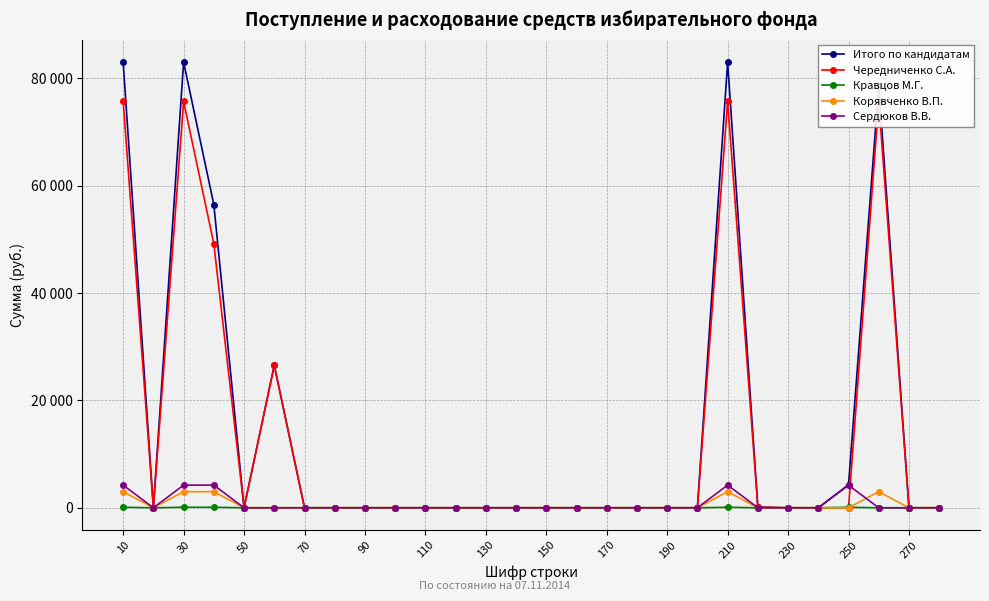

Does the chart have visible grid lines?

Yes